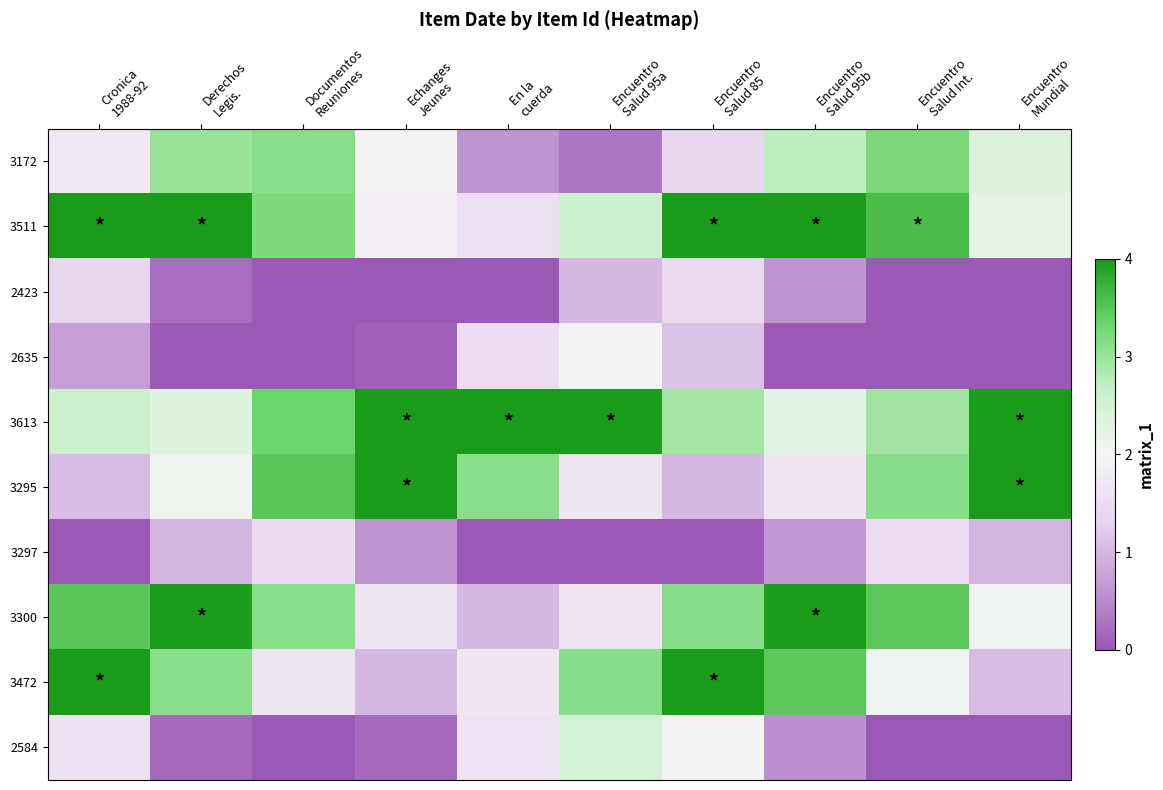

At which category is the sum across all series the highest?

Encuentro
Salud 85